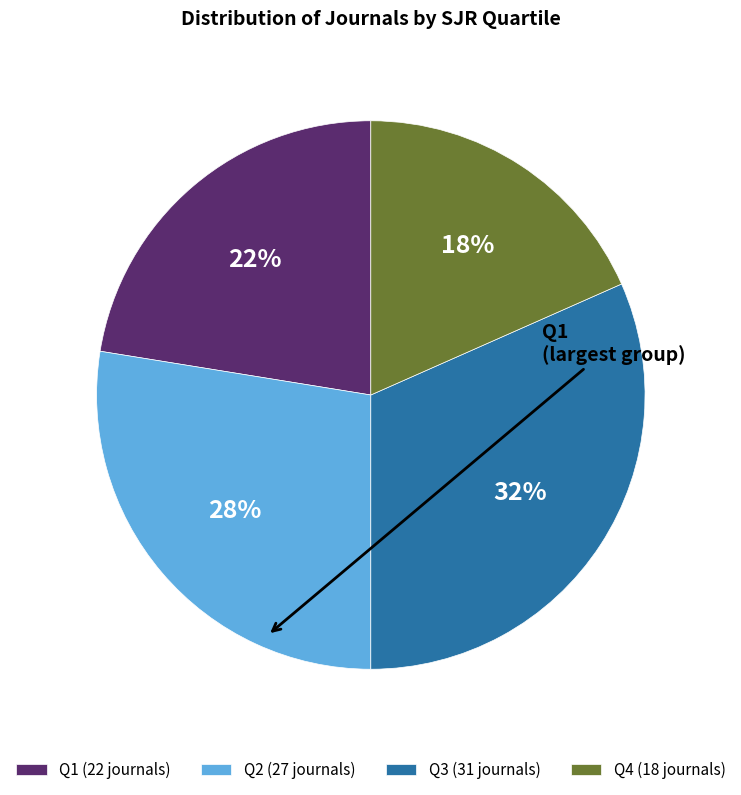

Does any single category account for the majority?

No